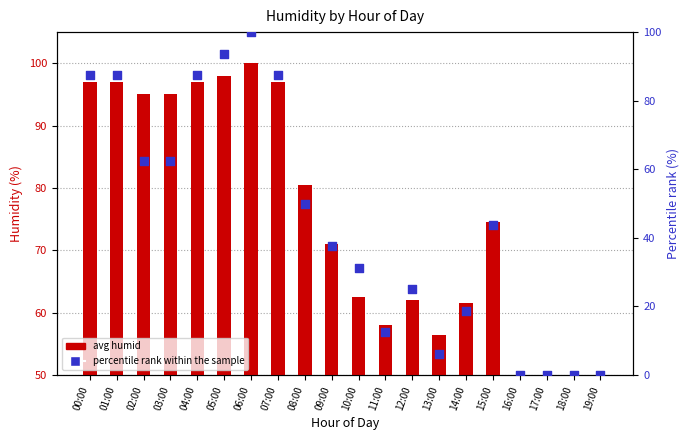

Which series has the largest Y range (max minus min)?

avg humid